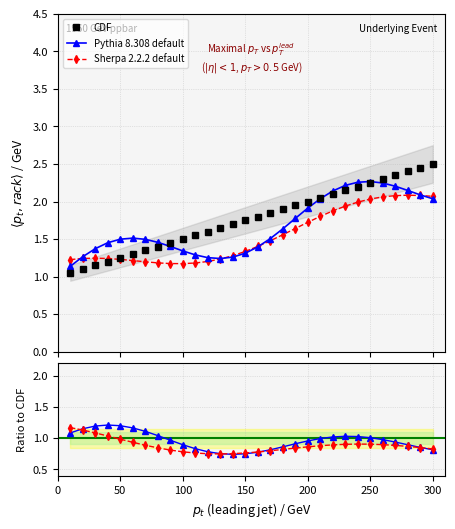

How many lines are shown in the chart?

3